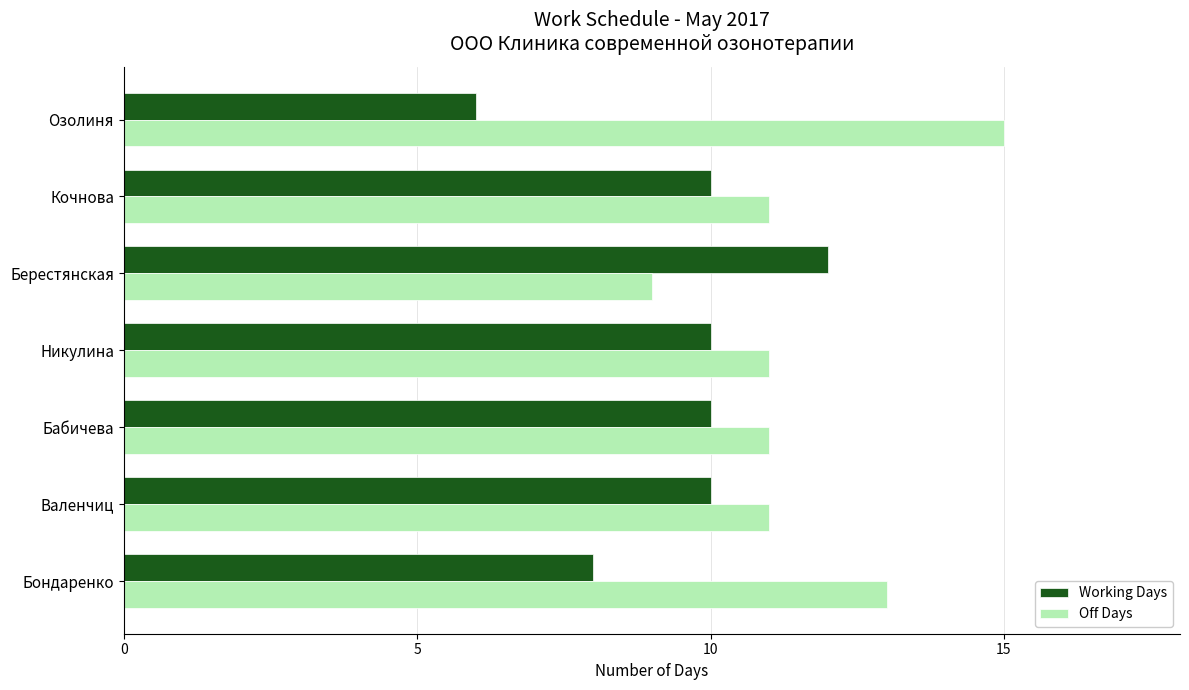

What is the approximate value of Working Days at Бабичева?

10